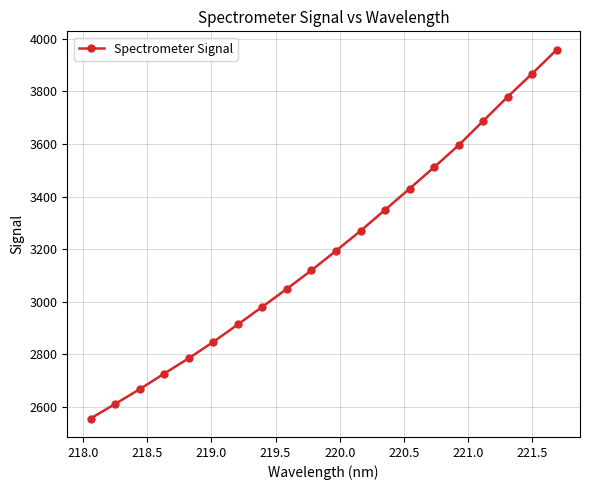

What is the maximum value shown in the chart?

3958.5